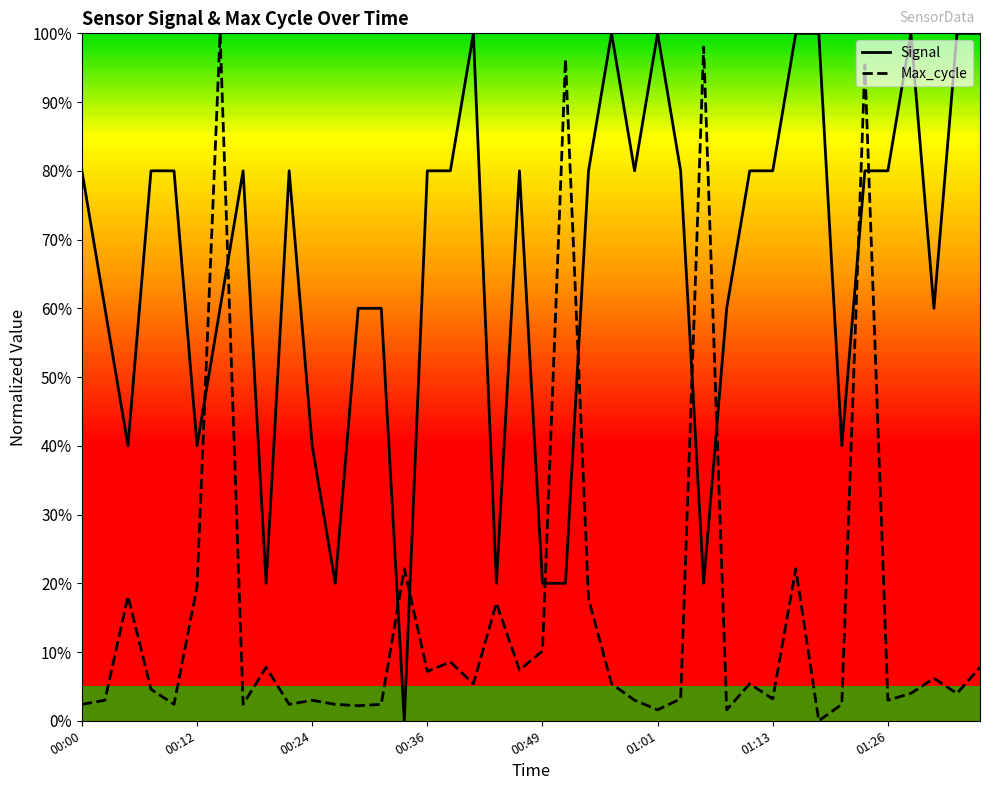

List the series in order of their overall mean, highest first.

Signal, Max_cycle